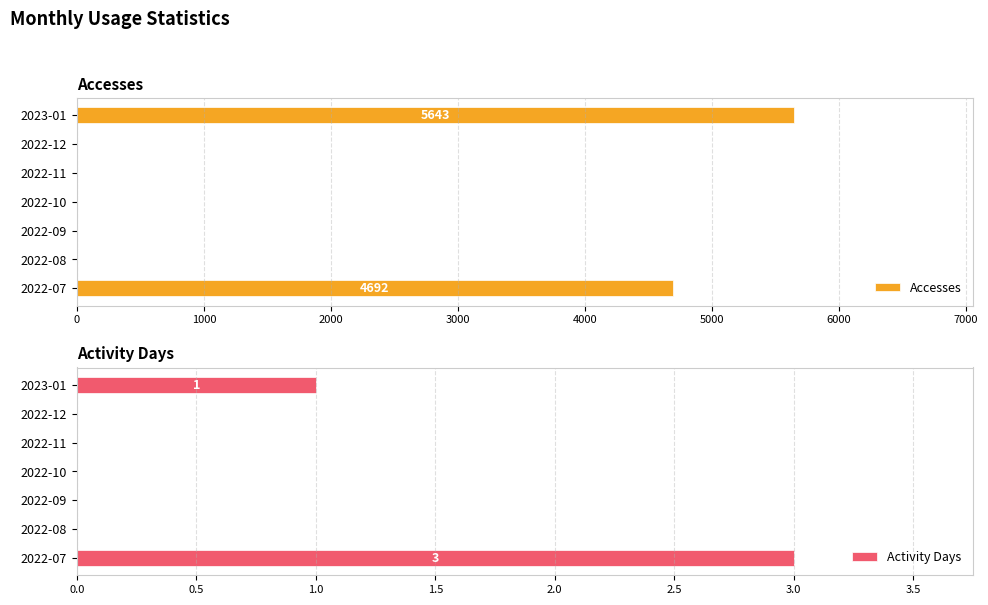

List the series in order of their overall mean, highest first.

Accesses, Activity Days